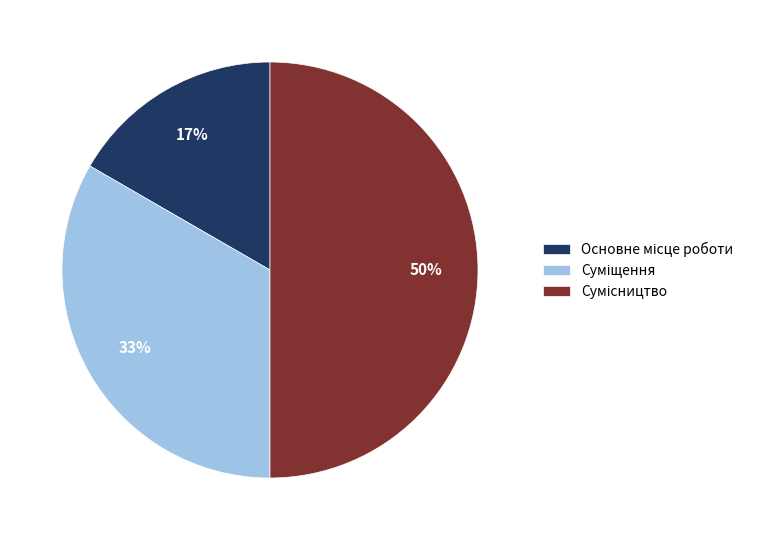

To the nearest percent, what is the difference between the largest and smallest slice percentages?

33%